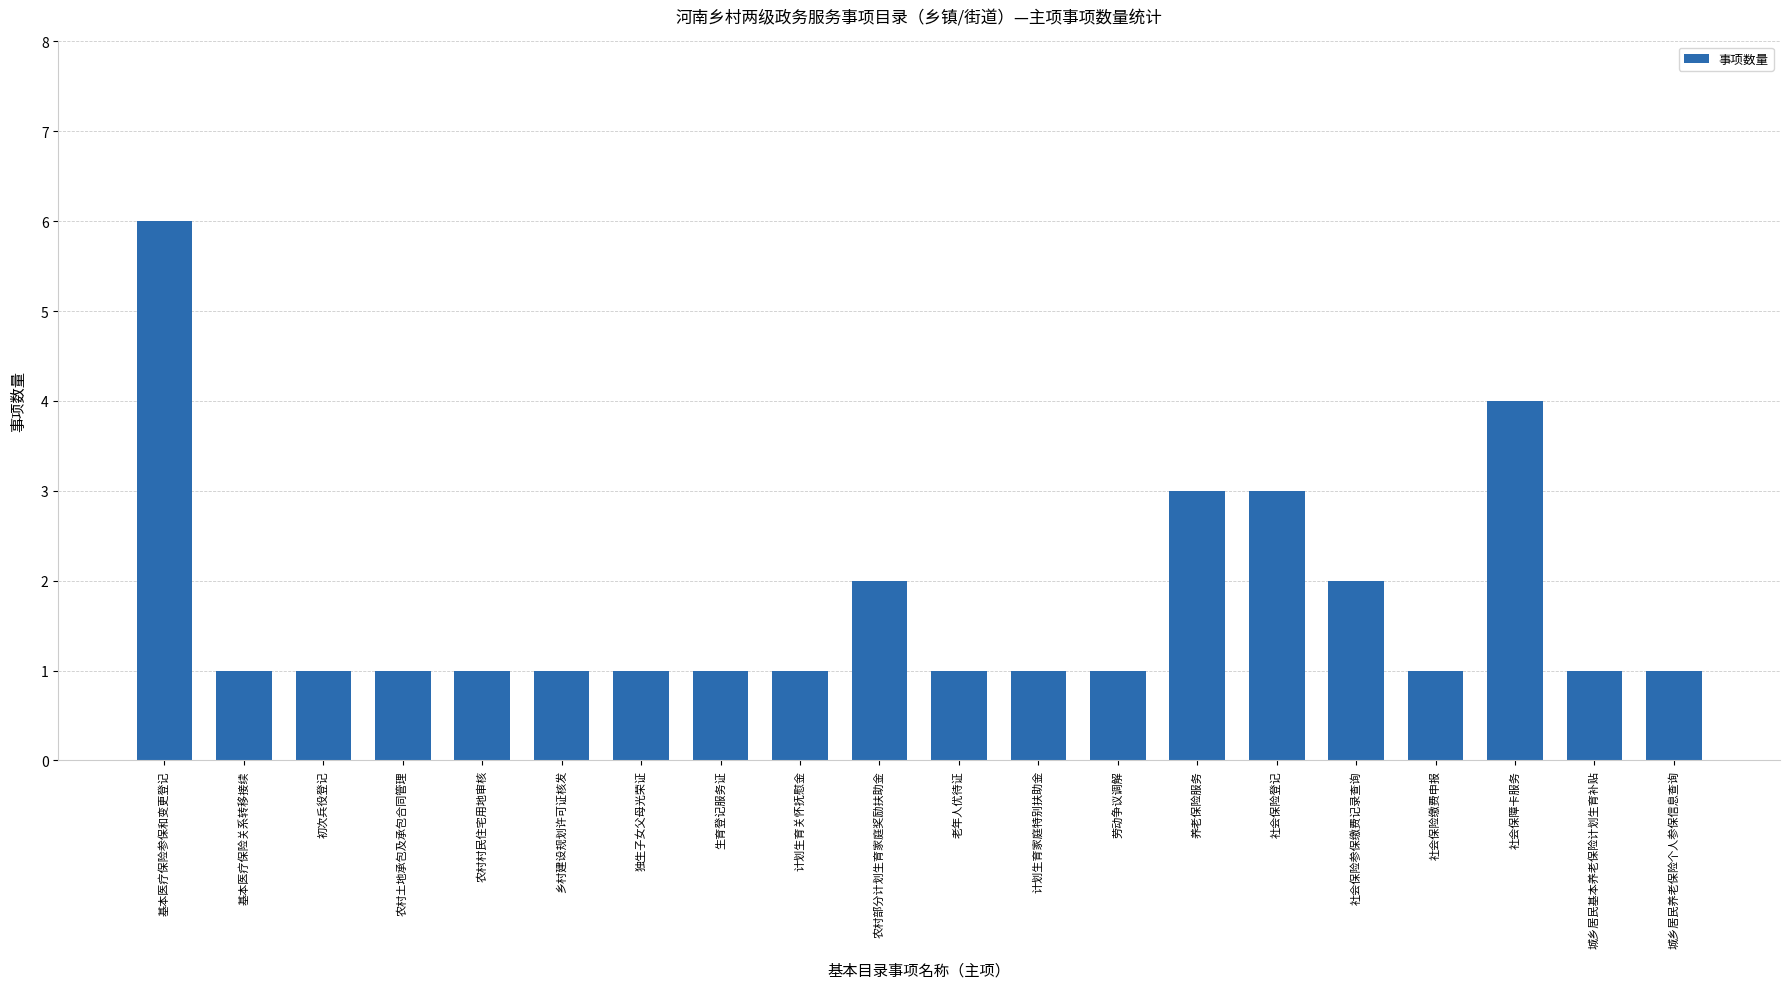

What is the smallest value displayed?

1